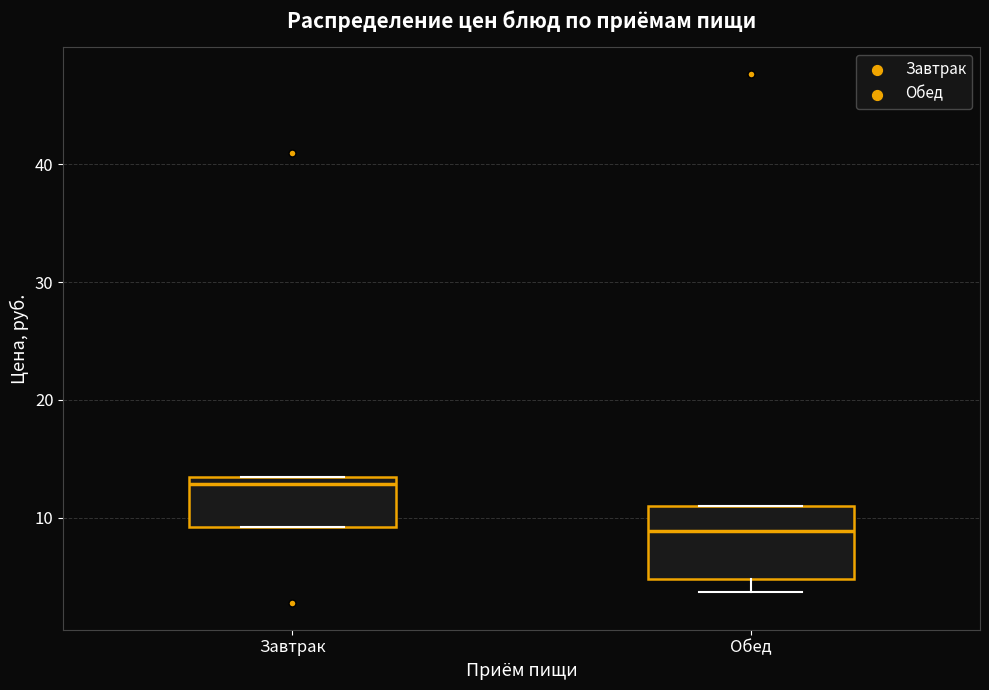

Where does the median line of the box for Обед sit on the y-axis? The values are not printed on the chart, so give them approximately, as read against the axis.

9